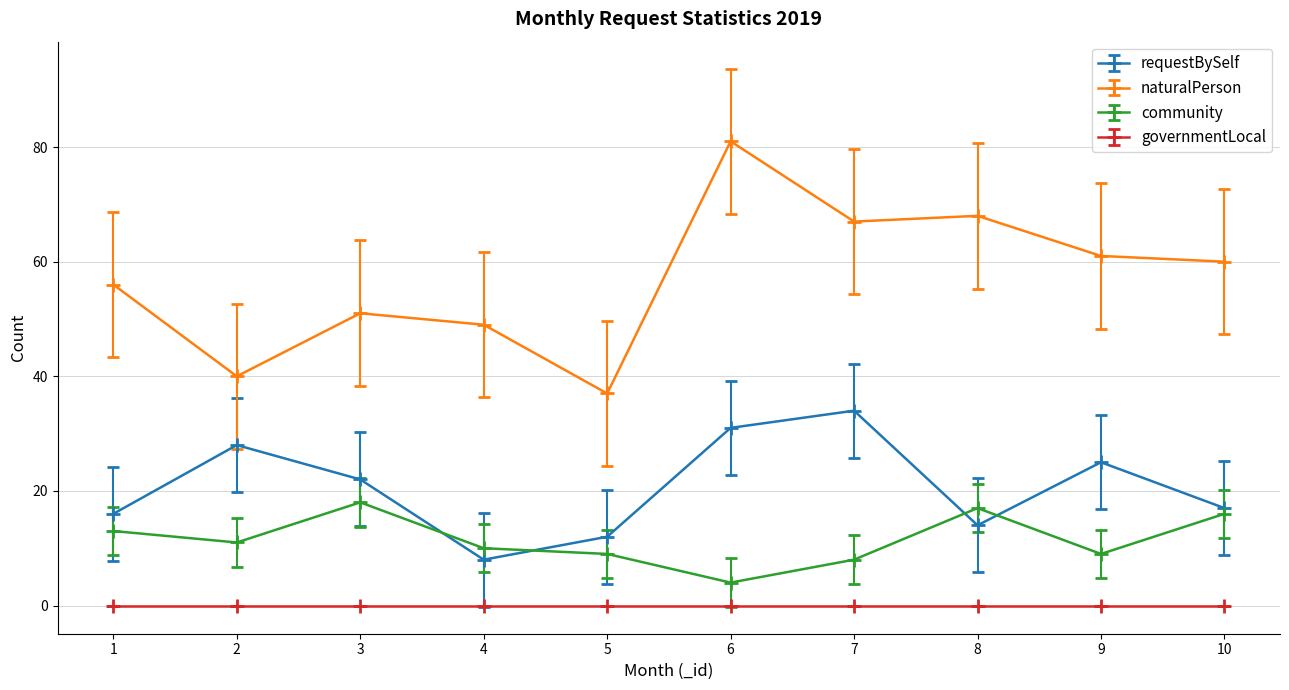

How many interior local valleys does the requestBySelf series have?

2